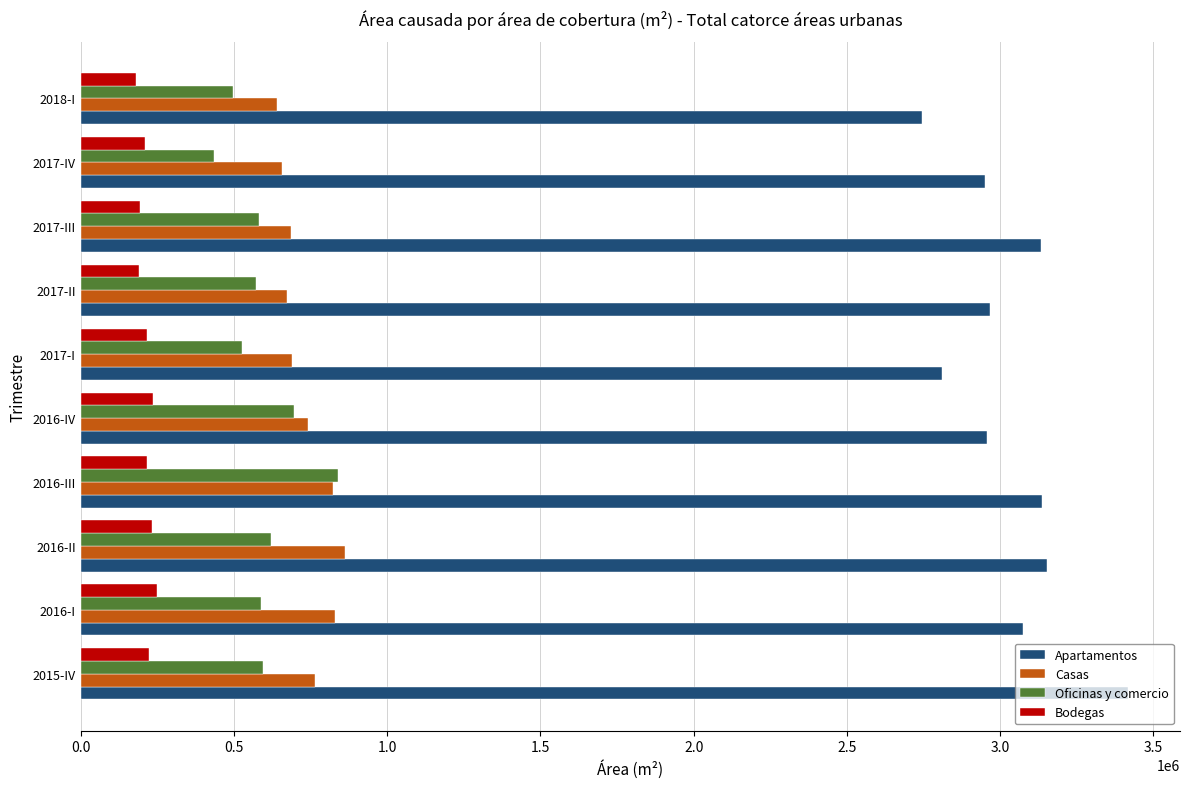

The value of Bodegas at 2016-II is 231974.4. True or false?

True